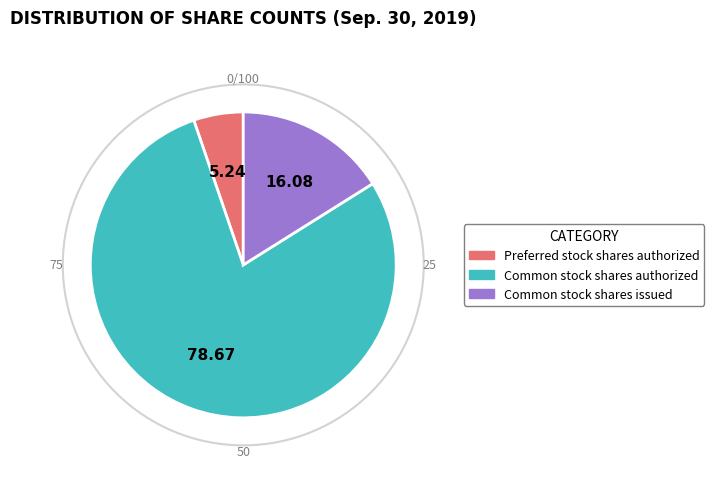

How many slices are in this pie chart?

3